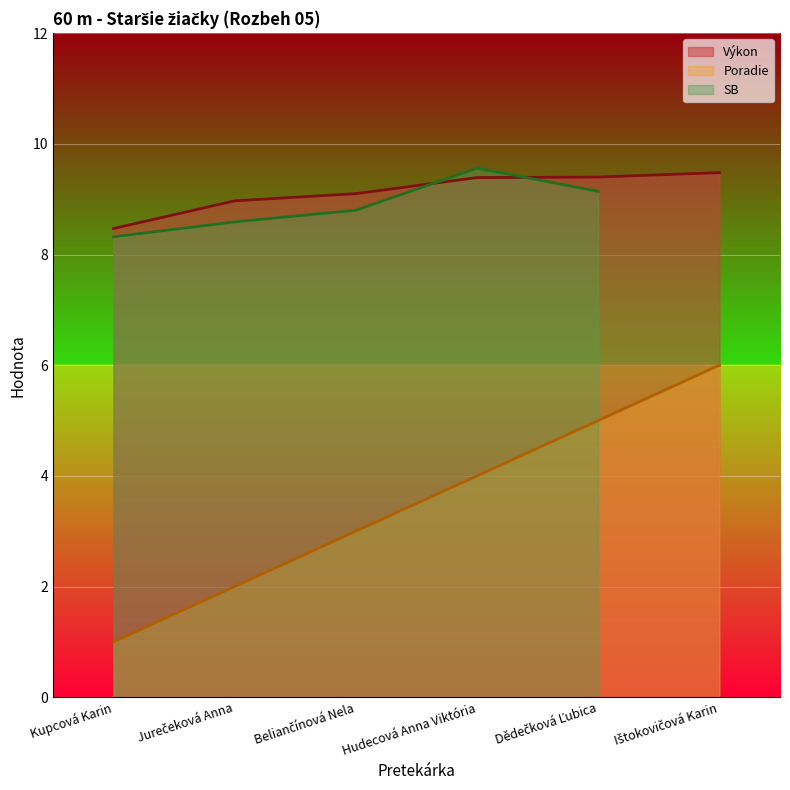

True or false: Poradie and Výkon cross at least once.

False